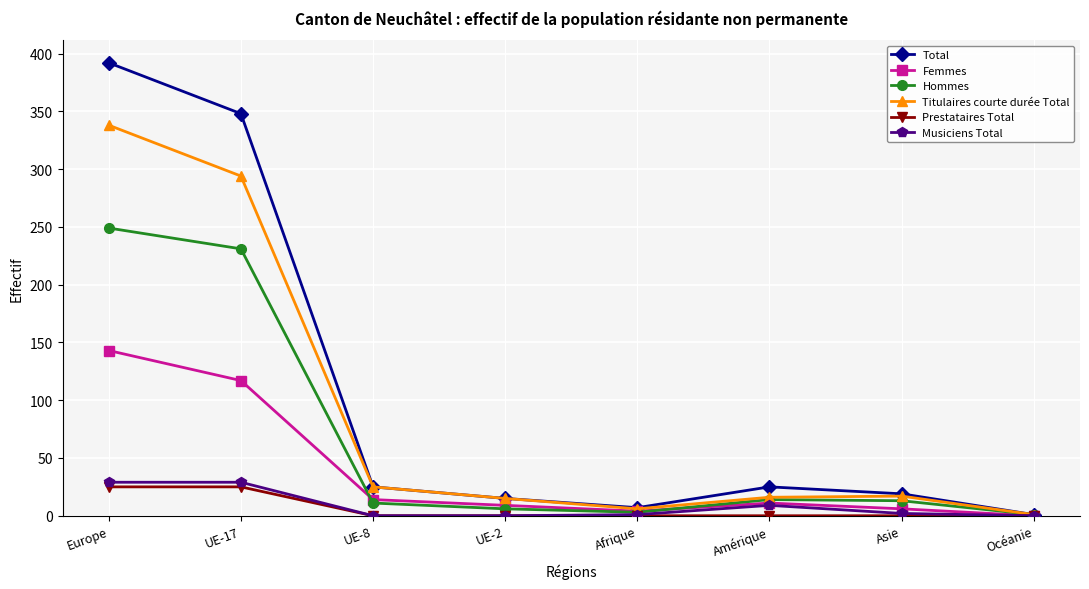

What is the average value of the Total series?

104